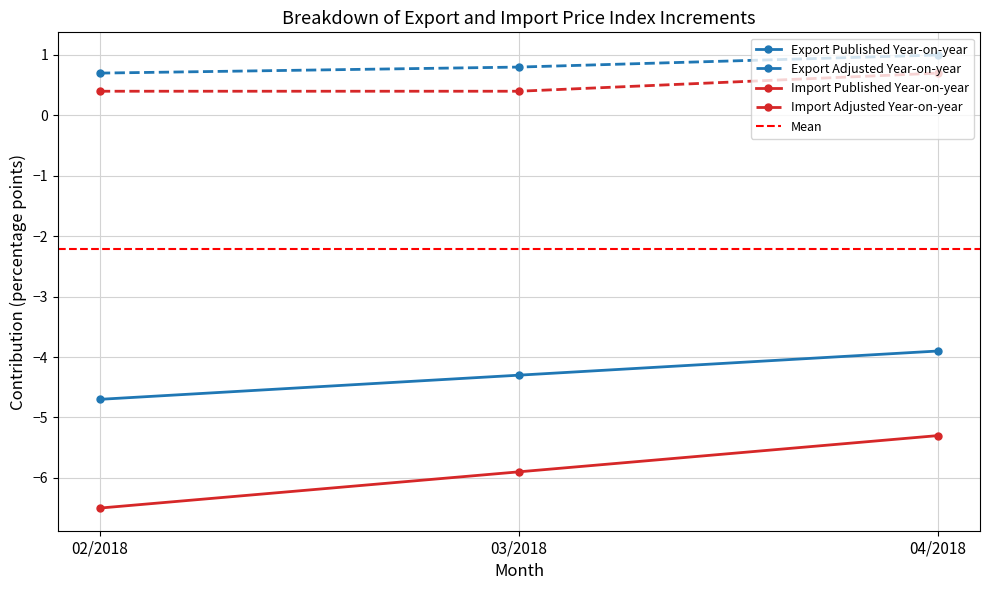

At 04/2018, list the series in order from largest to smallest.

Export Adjusted Year-on-year, Import Adjusted Year-on-year, Export Published Year-on-year, Import Published Year-on-year